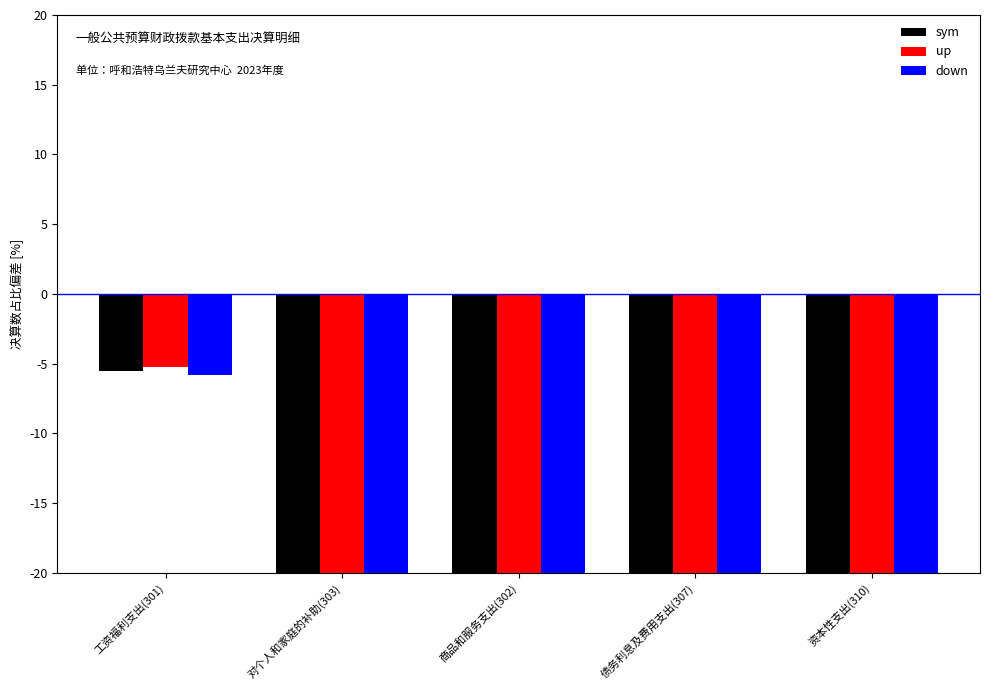

Between 商品和服务支出(302) and 债务利息及费用支出(307), which is larger?

商品和服务支出(302)